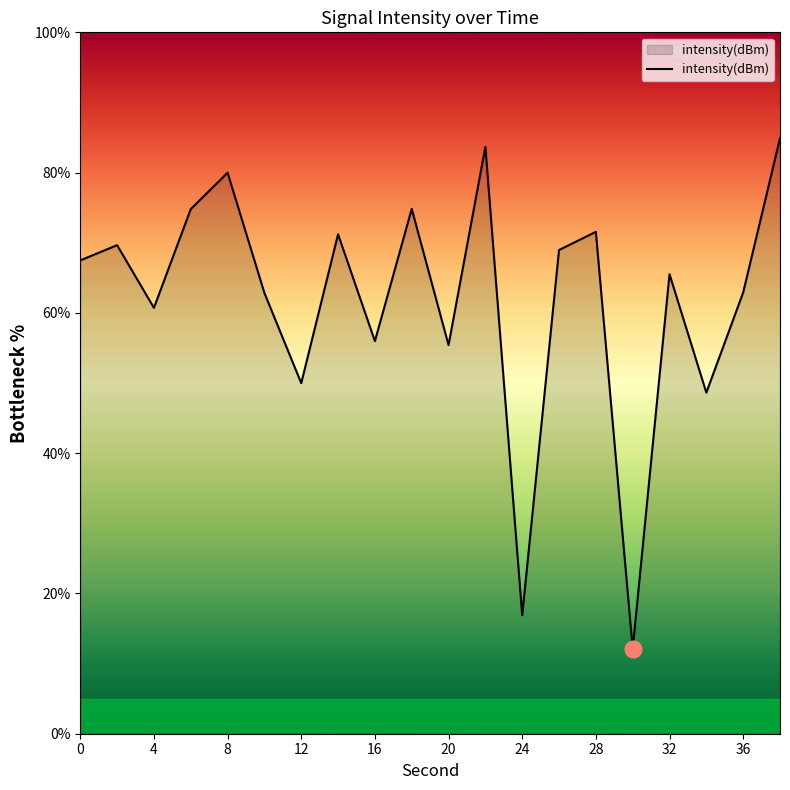

What is the sum of all values?

1238.0